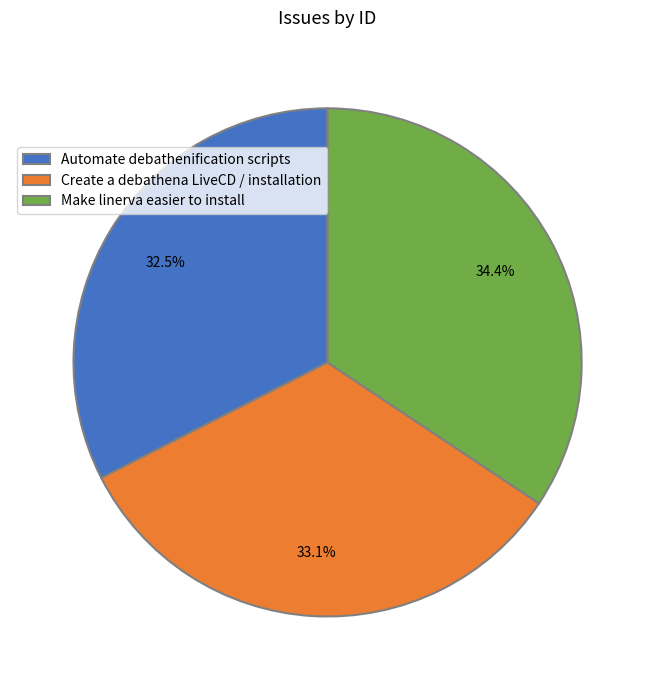

Combined, what portion of the pie is Automate debathenification scripts and Make linerva easier to install?

66.9%